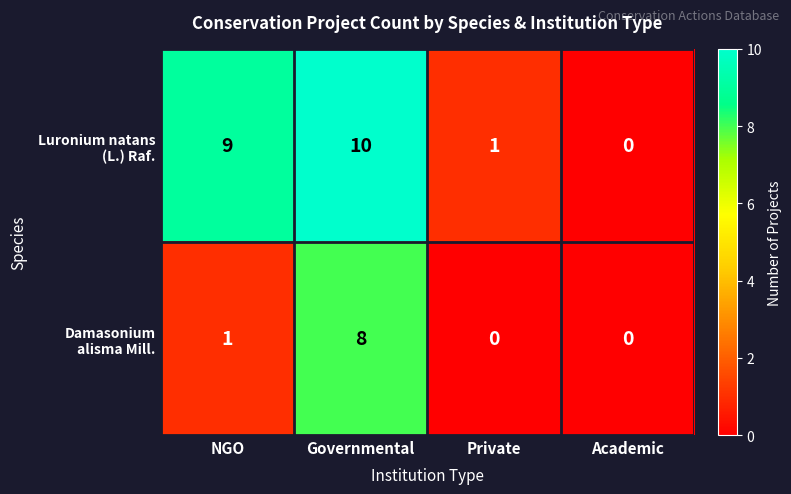

What is the greatest value displayed?

10